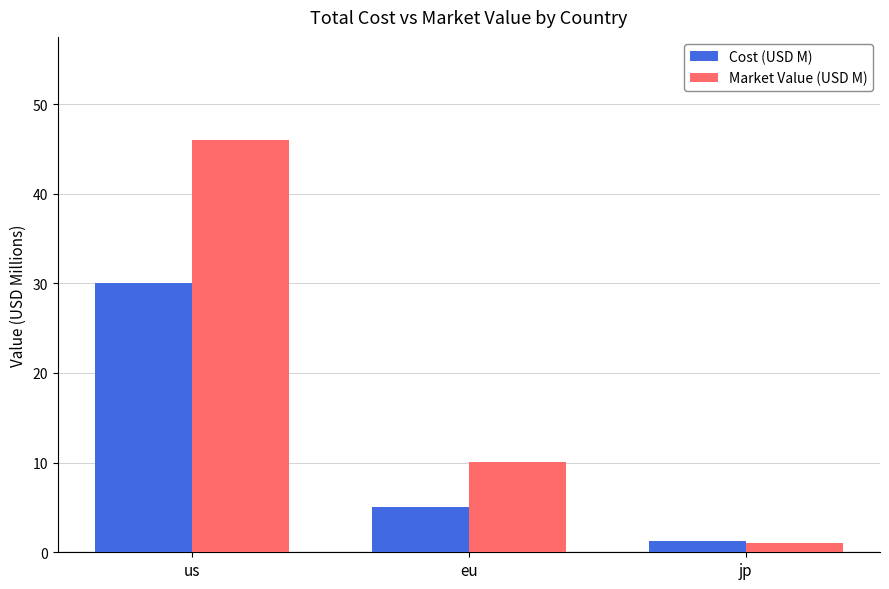

List the series in order of their peak value, highest first.

Market Value (USD M), Cost (USD M)